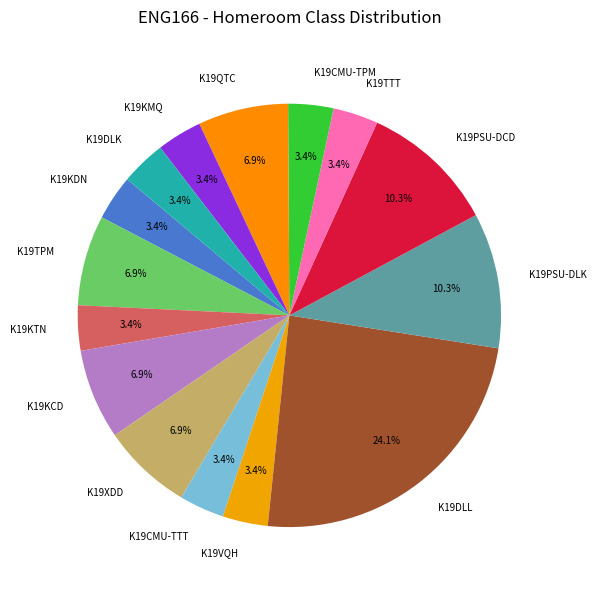

Count the number of slices in the pie.

15